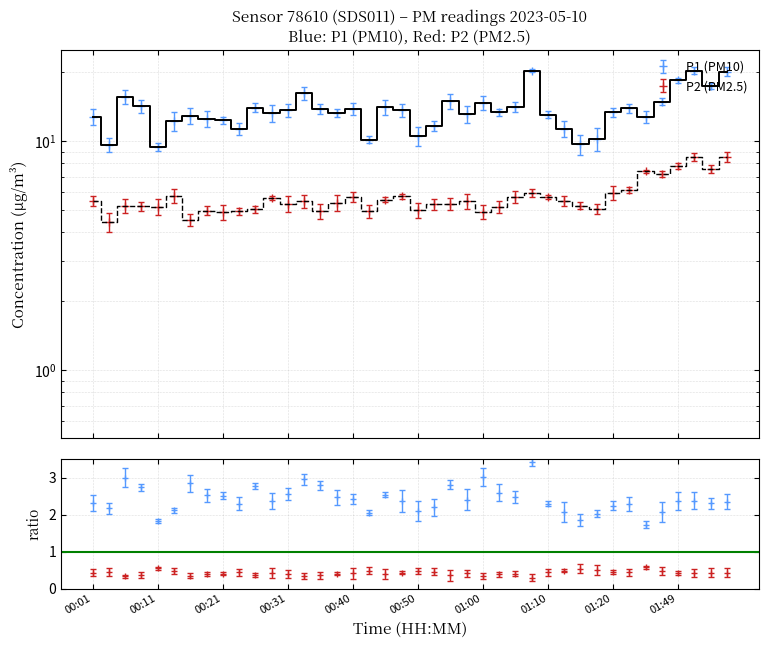

In P1, how many points are lower than both neighbors (excluding endpoints)?

12